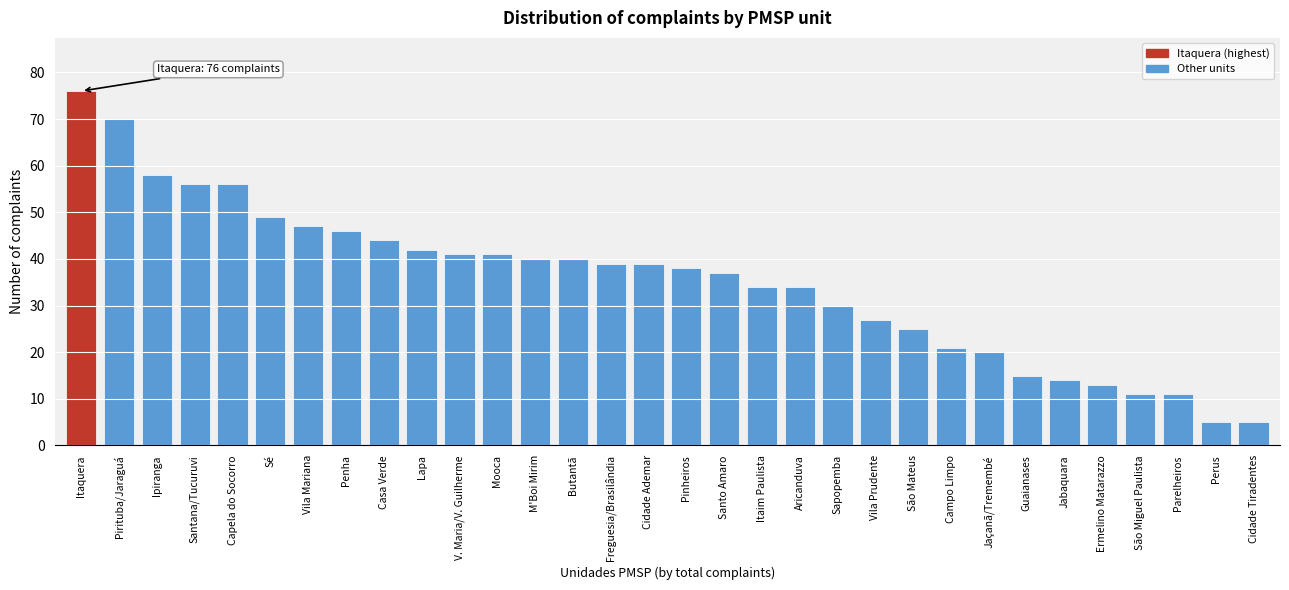

True or false: the data shows 39 at São Mateus.

False